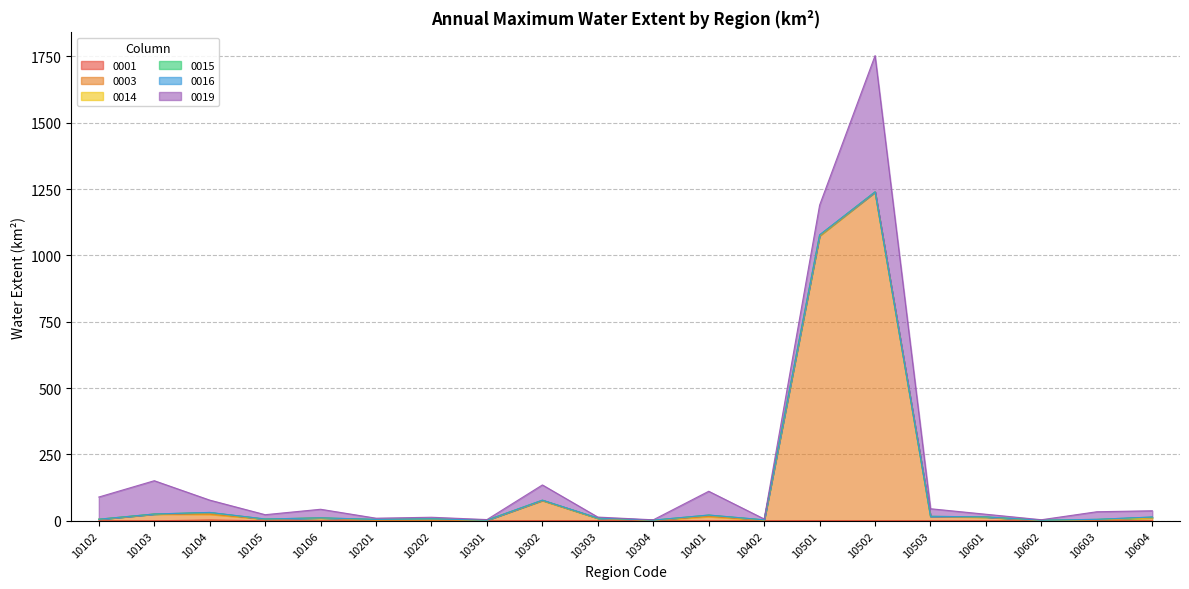

In 0001, how many points are lower than both neighbors (excluding endpoints)?

5